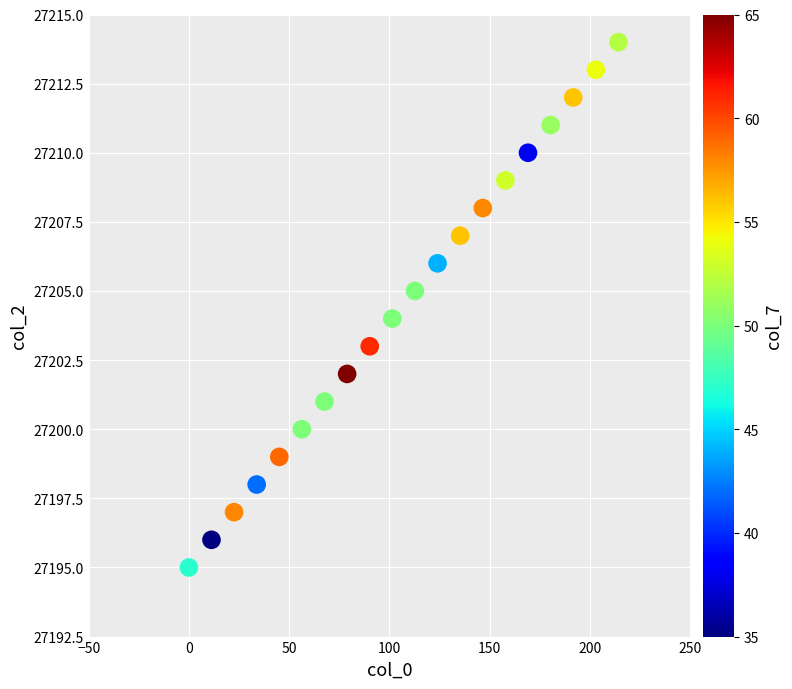

What is the range of Y values (max minus min)?

19